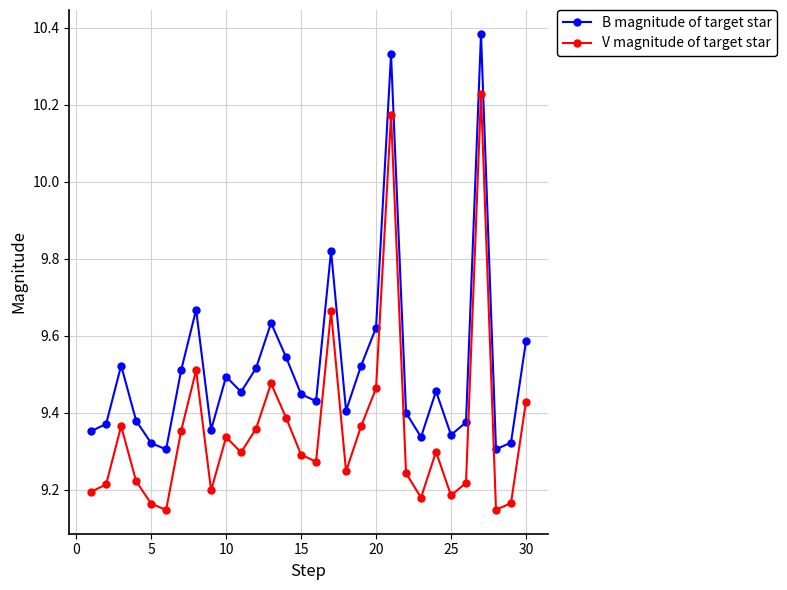

What is the difference between the maximum and minimum values in the V magnitude of target star series?

1.1